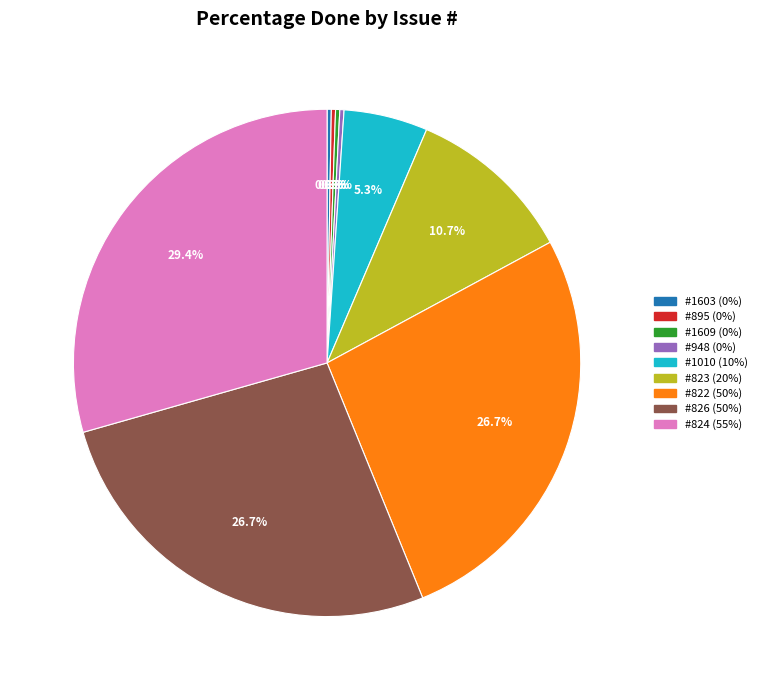

What portion of the pie excludes #826 (50%)?

73.3%